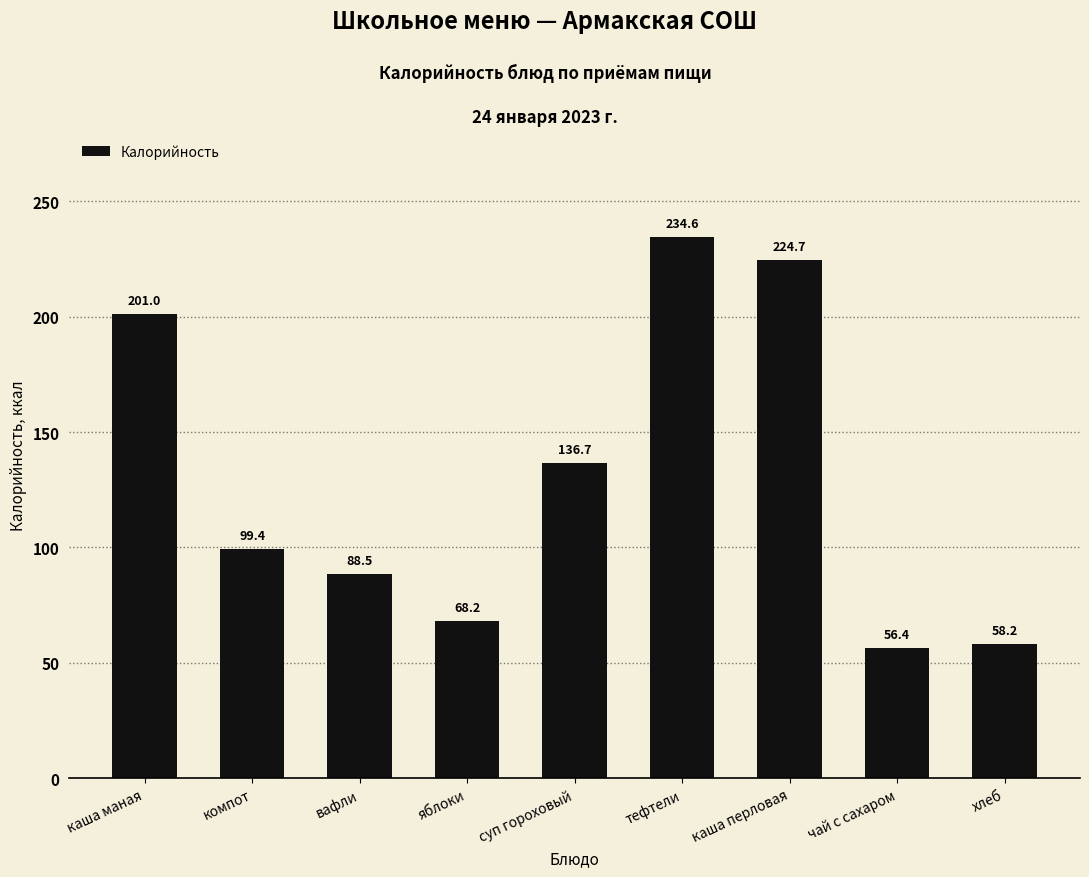

What is the maximum value shown in the chart?

234.6